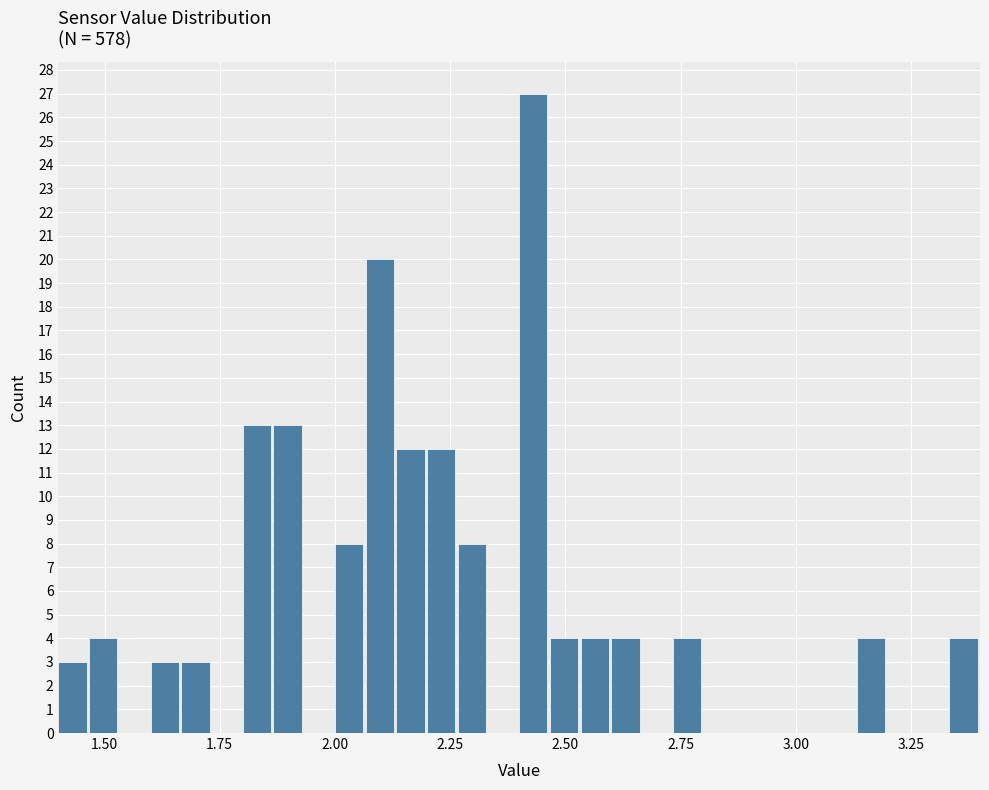

Around what value on the x-axis is the tallest bar? Give the approximate position of its centre, as read against the axis.

2.45